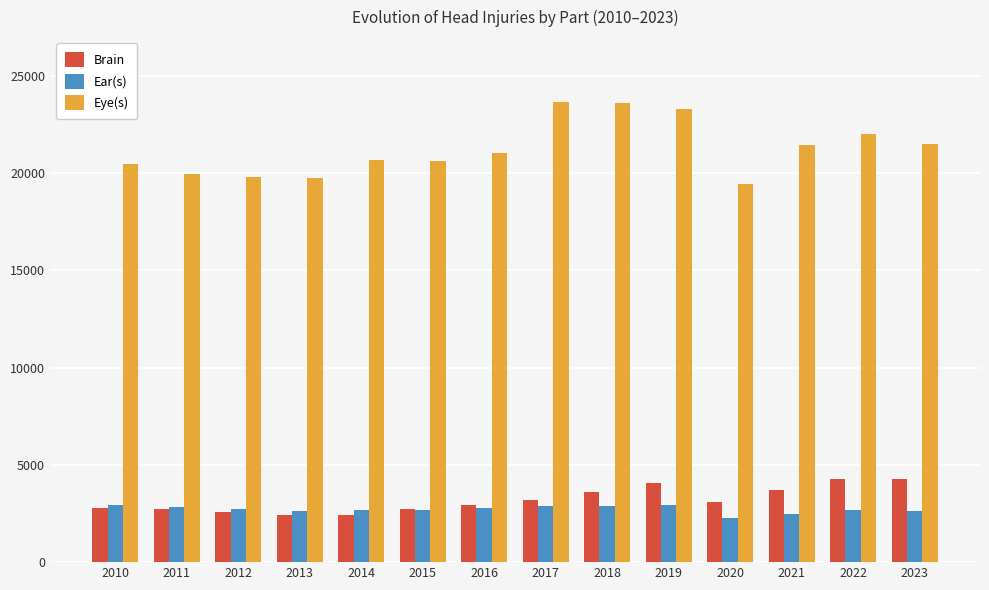

Where does the Ear(s) series first go above 2739?

2010